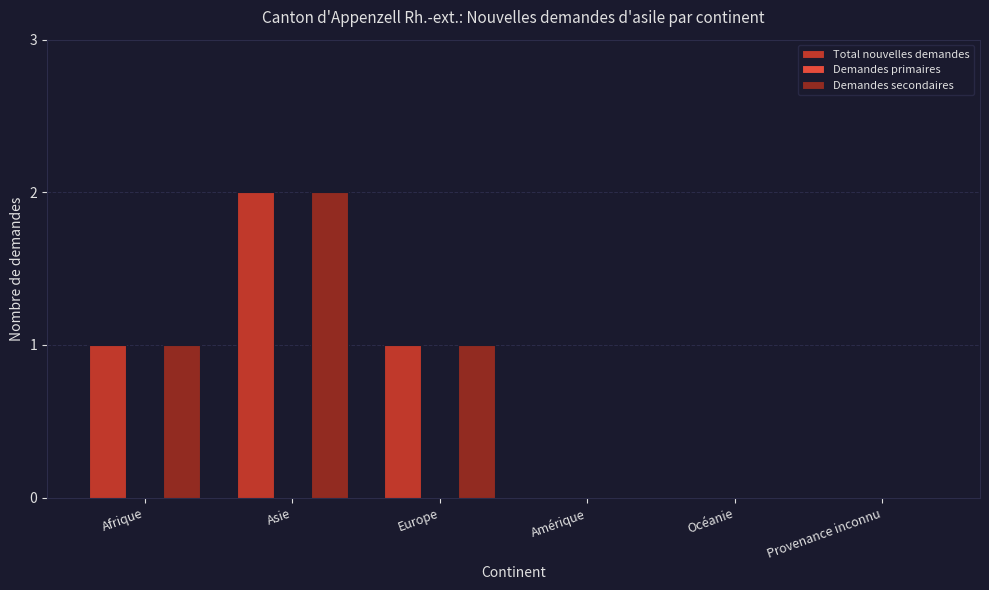

True or false: Total nouvelles demandes has a value of 1 at Amérique.

False